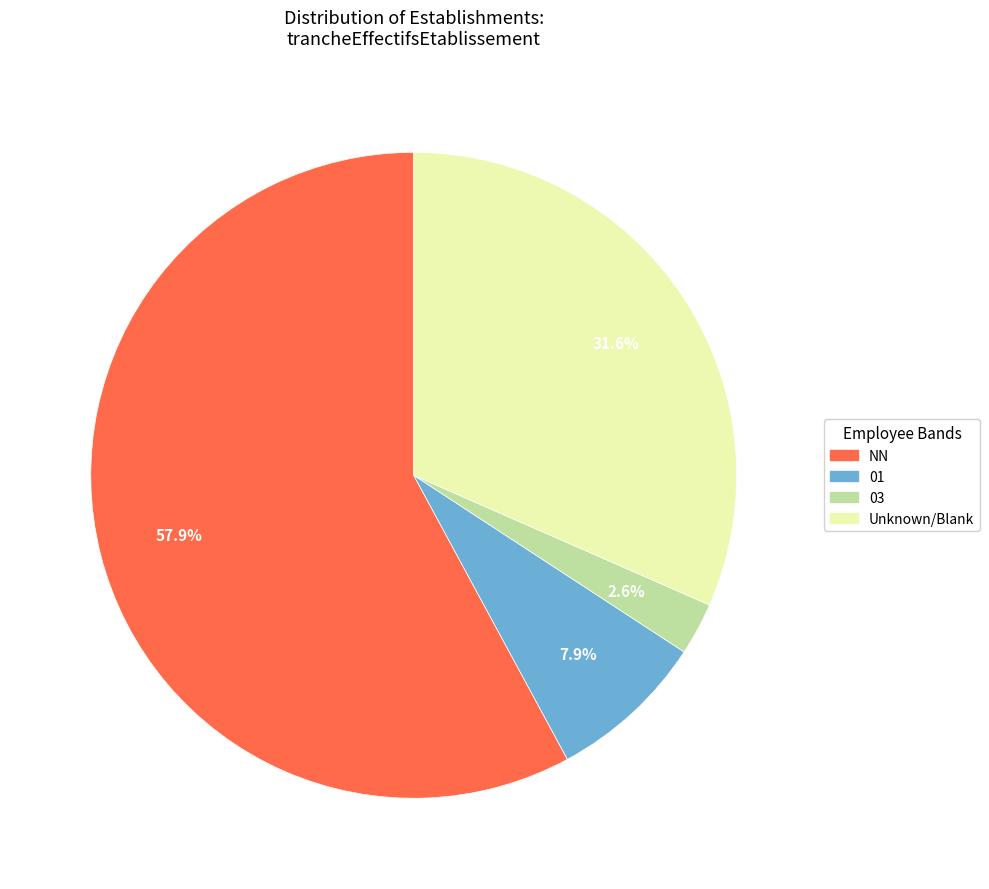

Is there a majority slice in this chart?

Yes